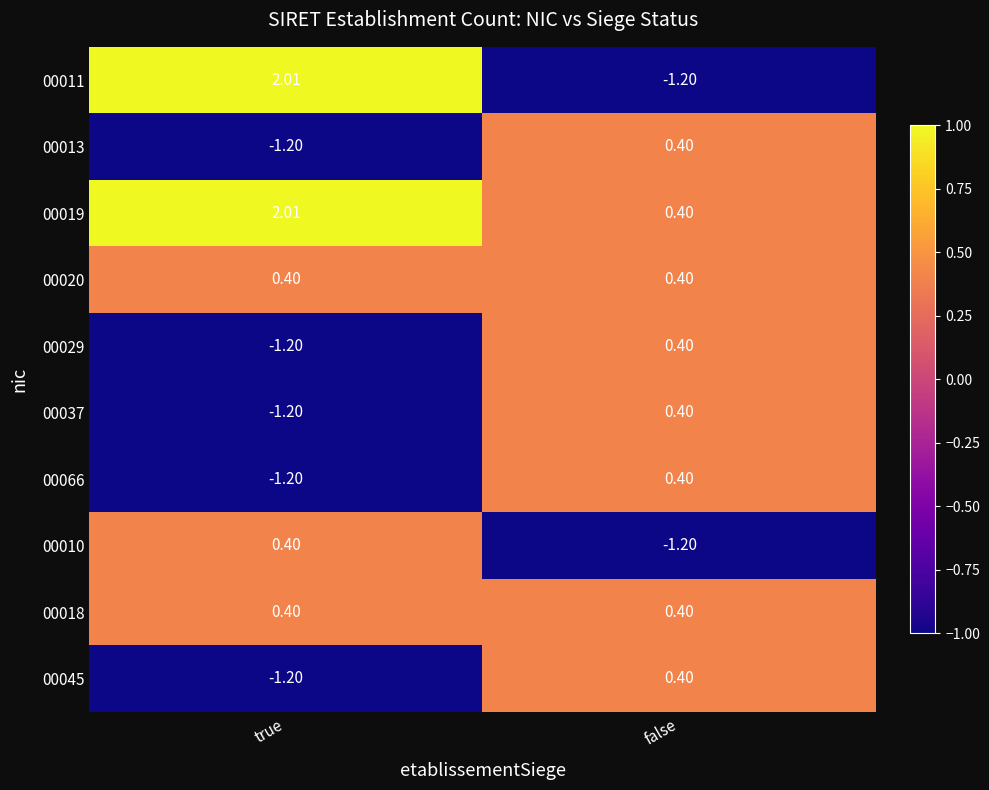

What is the spread (max minus min) of values at true?

3.2